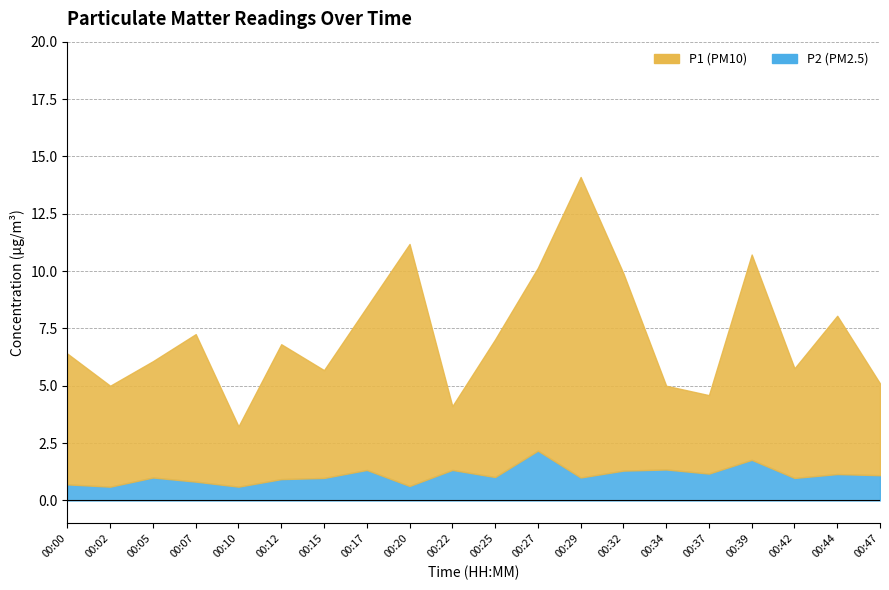

Rank the categories by P1 value from highest to lowest.

00:29, 00:20, 00:39, 00:32, 00:27, 00:17, 00:44, 00:07, 00:25, 00:12, 00:00, 00:05, 00:42, 00:15, 00:02, 00:47, 00:34, 00:37, 00:22, 00:10